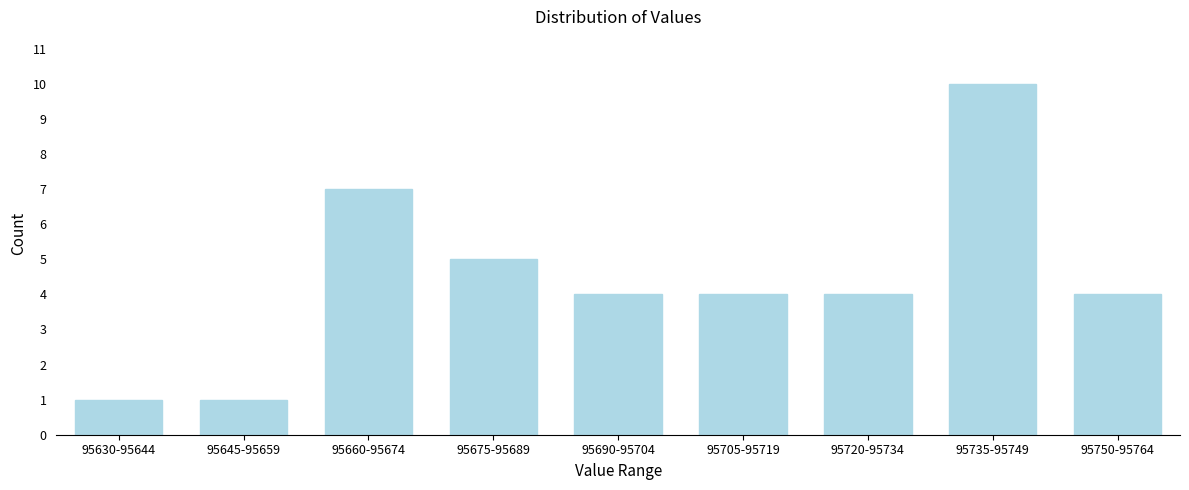

Reading right to left, list all the values displayed in this chart.

95750-95764=4	95735-95749=10	95720-95734=4	95705-95719=4	95690-95704=4	95675-95689=5	95660-95674=7	95645-95659=1	95630-95644=1